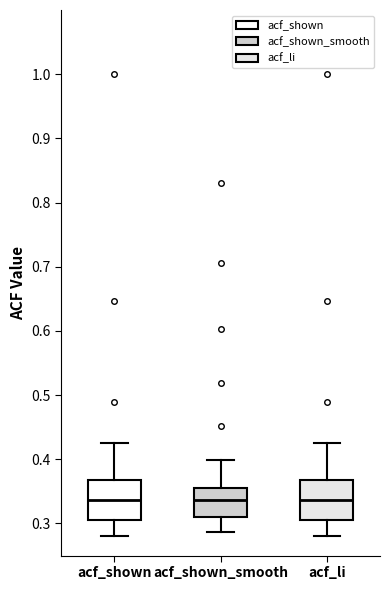

Reading left to right, read every box against the y-axis: the position of its median line, the range the box covers, and the ends of its whiskers. The values are not printed on the chart, so give them approximately, as read against the axis.

acf_shown: median 0.34, box 0.31 to 0.37, whiskers 0.28 to 0.43
acf_shown_smooth: median 0.34, box 0.31 to 0.36, whiskers 0.29 to 0.40
acf_li: median 0.34, box 0.31 to 0.37, whiskers 0.28 to 0.43